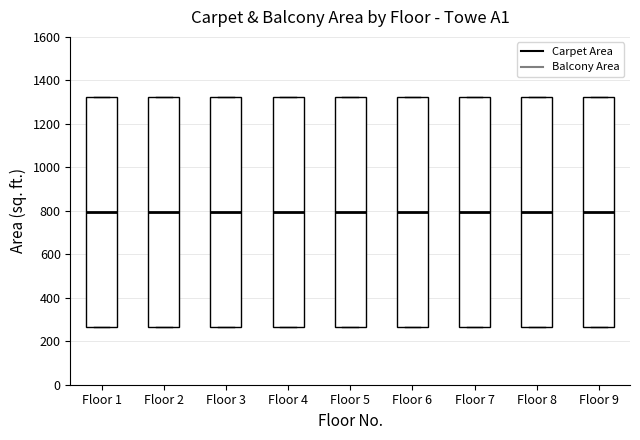

Reading left to right, transcribe this box plot: for each box, give where its median line is, the range the box spans, and where its two whiskers end, as read against the y-axis. The values are not printed on the chart, so give them approximately, as read against the axis.

Floor 1: median 800, box 260 to 1320, whiskers 260 to 1320
Floor 2: median 800, box 260 to 1320, whiskers 260 to 1320
Floor 3: median 800, box 260 to 1320, whiskers 260 to 1320
Floor 4: median 800, box 260 to 1320, whiskers 260 to 1320
Floor 5: median 800, box 260 to 1320, whiskers 260 to 1320
Floor 6: median 800, box 260 to 1320, whiskers 260 to 1320
Floor 7: median 800, box 260 to 1320, whiskers 260 to 1320
Floor 8: median 800, box 260 to 1320, whiskers 260 to 1320
Floor 9: median 800, box 260 to 1320, whiskers 260 to 1320